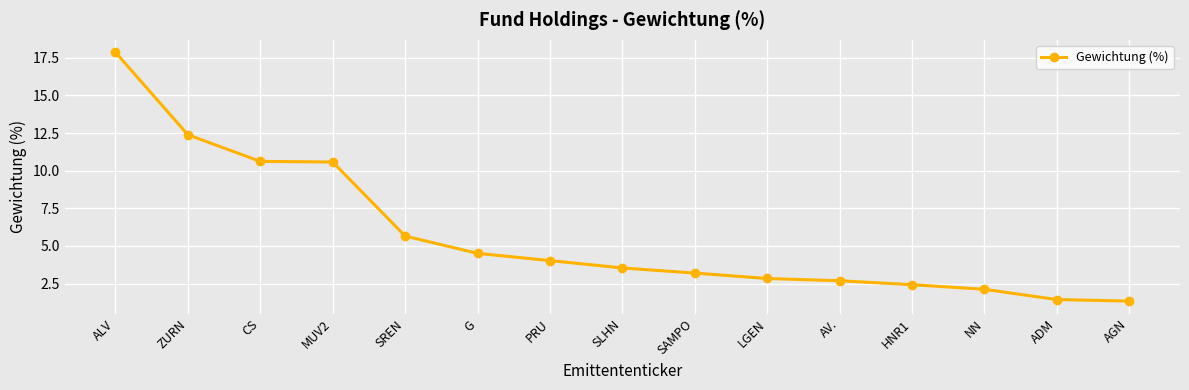

The value at NN is 2.1. True or false?

True